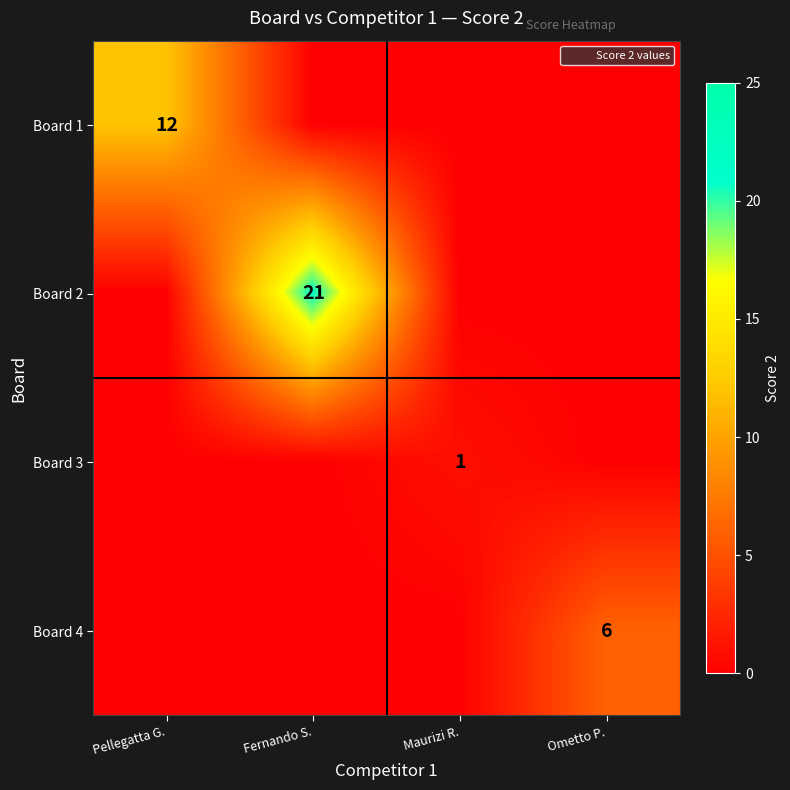

At which label does Board 4 reach its minimum?

Pellegatta G.